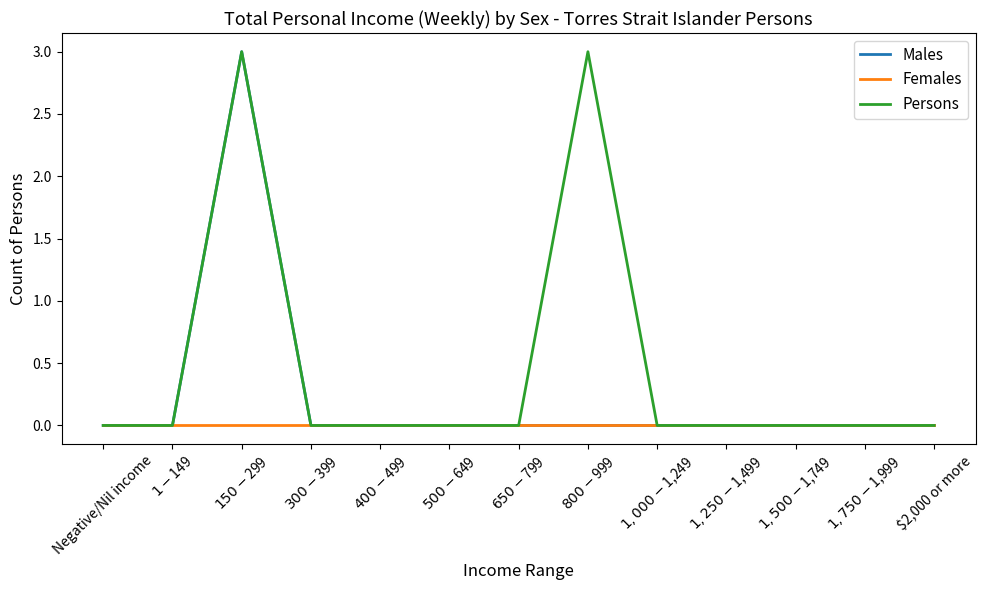

Rank the series by their average value, from highest to lowest.

Persons, Males, Females